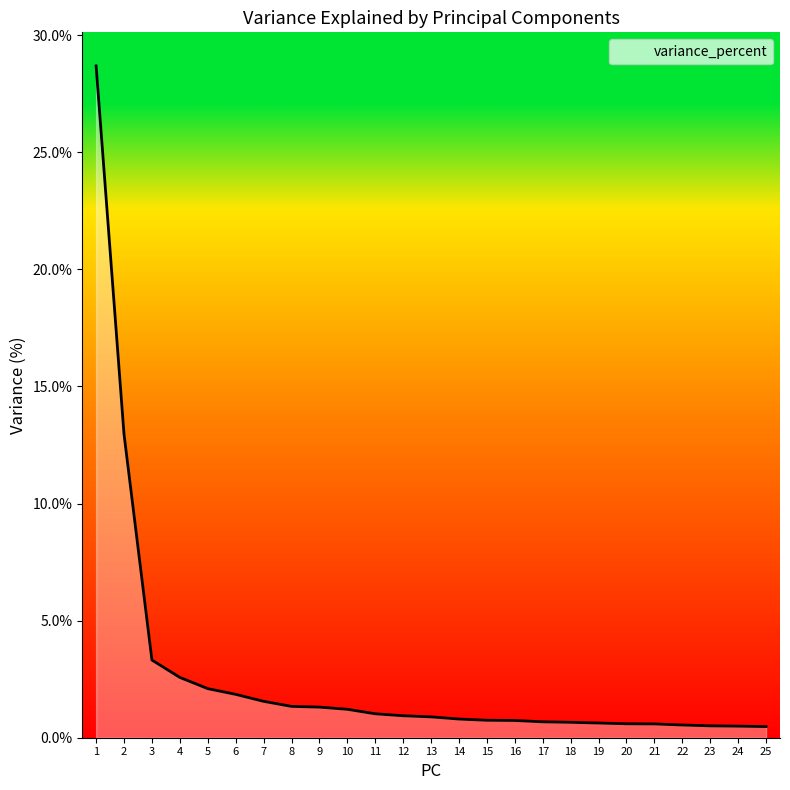

How many lines are shown in the chart?

1